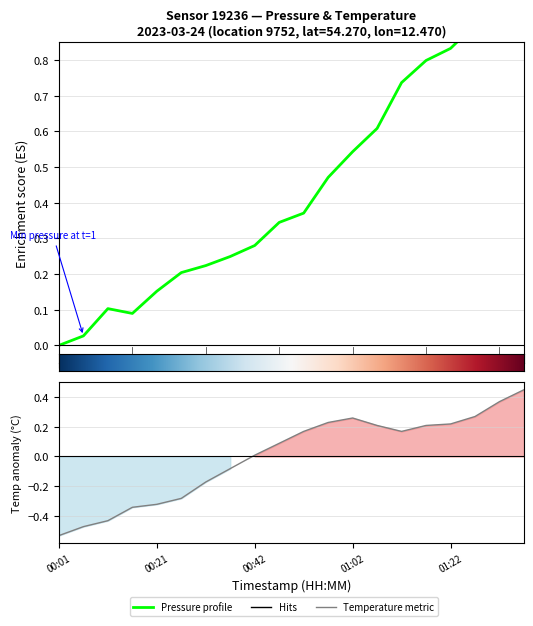

True or false: temperature and pressure cross at least once.

False